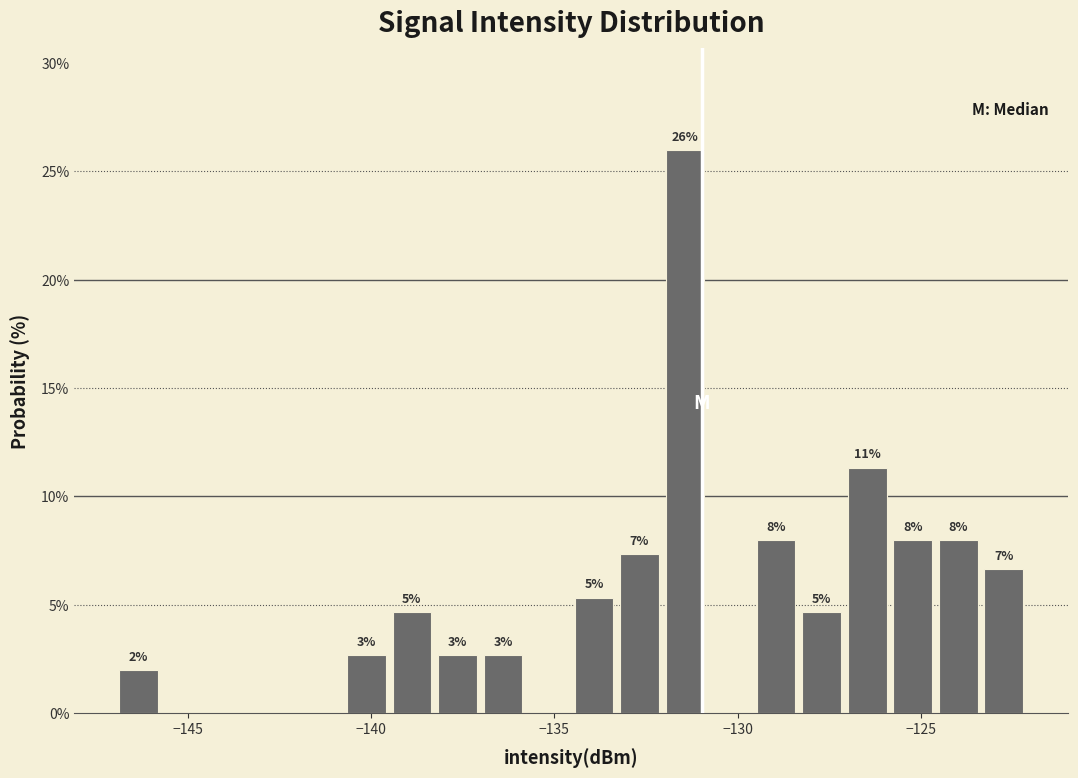

Read against the x-axis, roughly where is the centre of the tallest bar?

-131.5